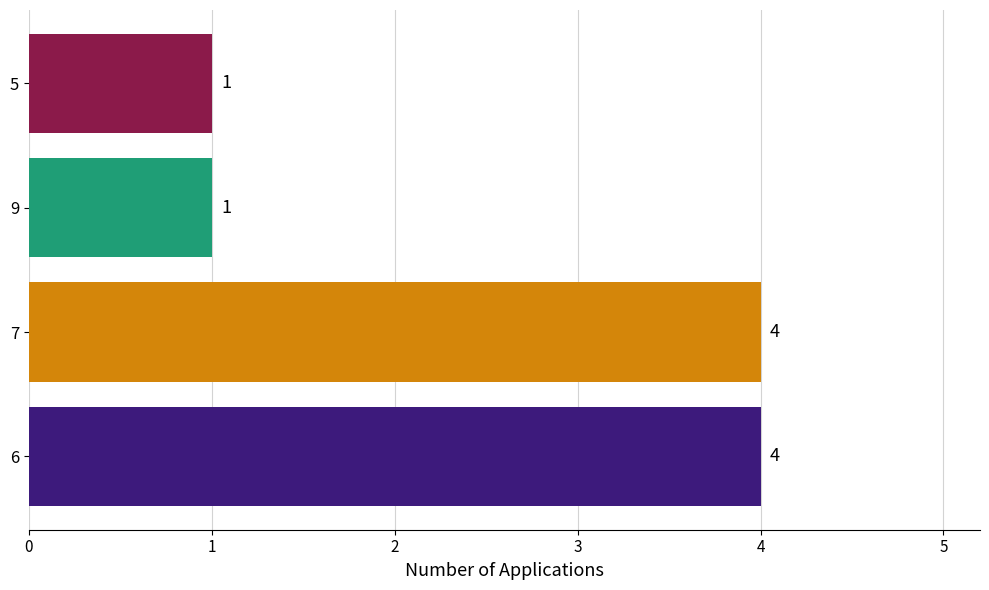

How many distinct data groups are displayed?

1